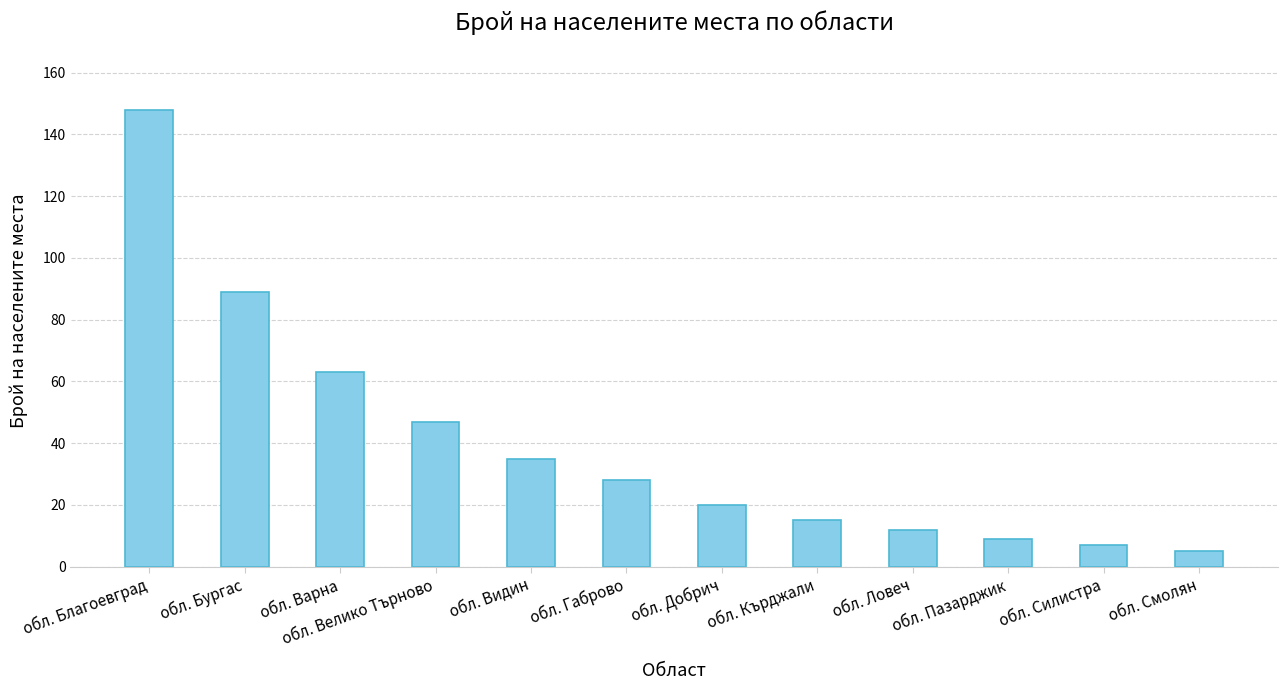

What is the maximum value shown in the chart?

148